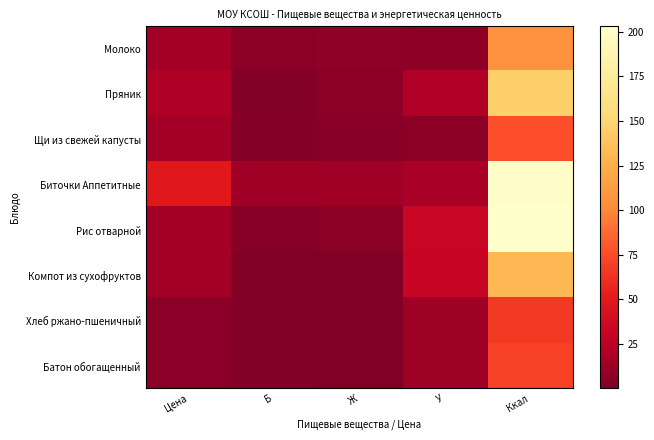

What is the spread (max minus min) of values at Ж?

14.1